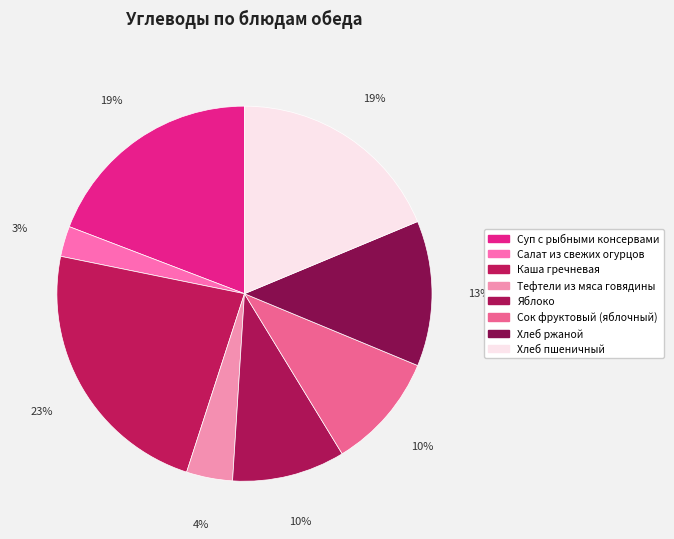

What is the change in value from Салат из свежих огурцов to Хлеб пшеничный?

+17.2